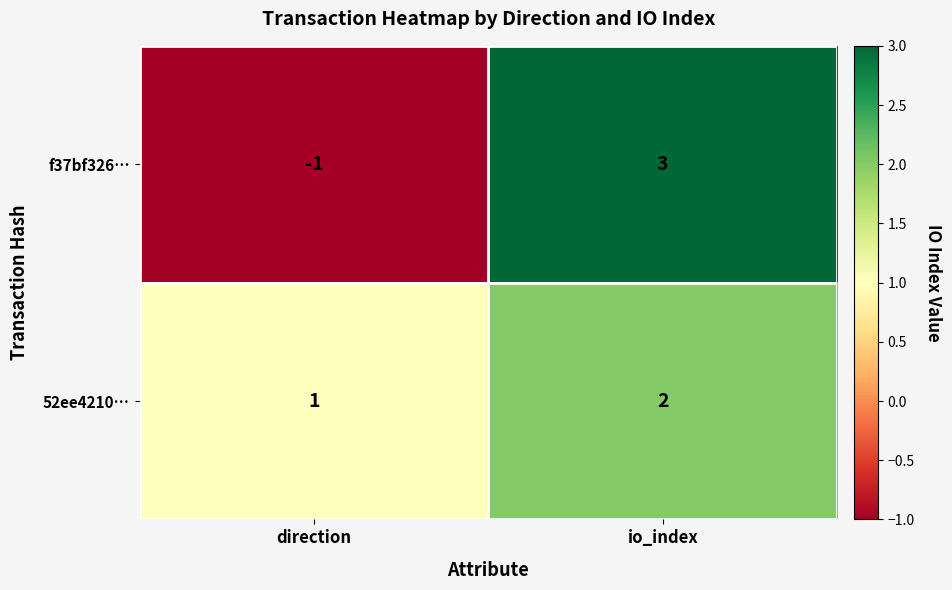

What is the greatest value displayed?

3